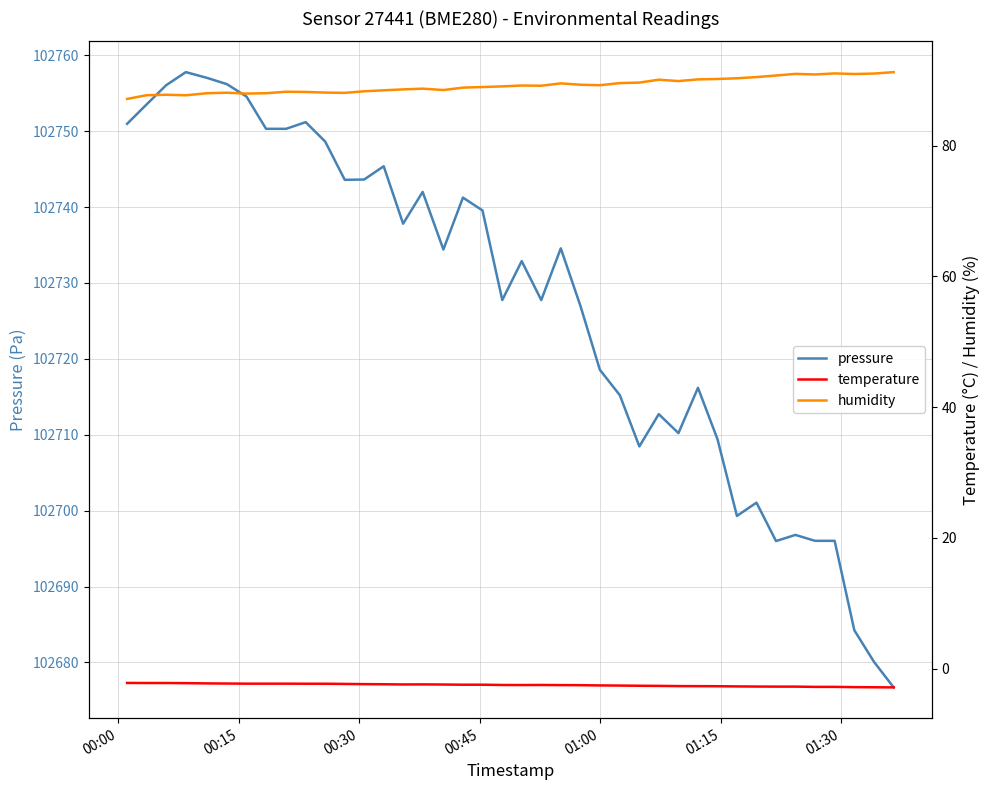

Which series has the largest total across all categories?

pressure